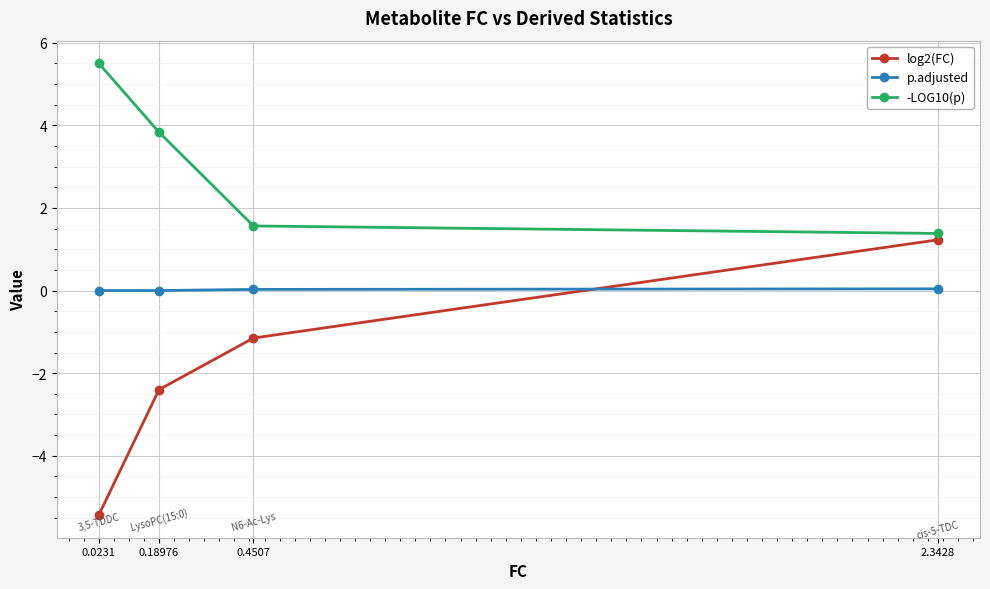

Which category has the highest value in the log2(FC) series?

2.3428